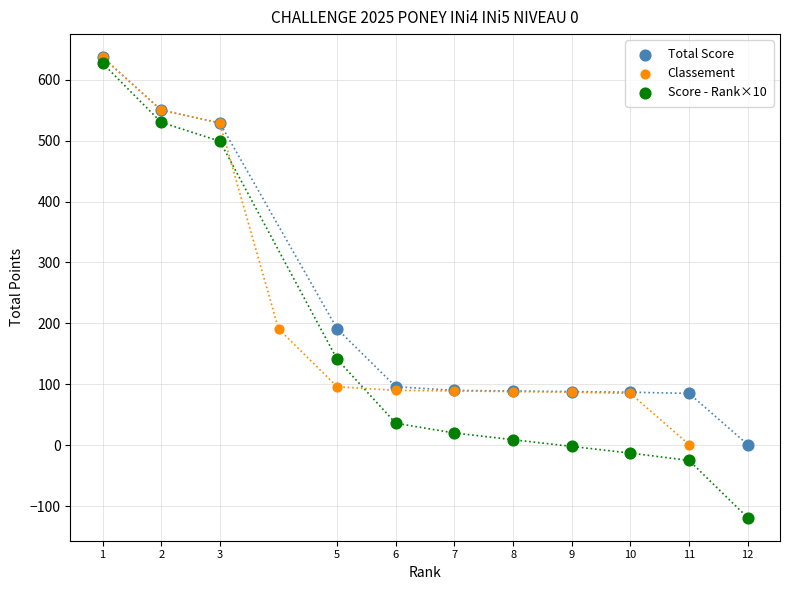

Which series has the largest Y range (max minus min)?

Score - Rank×10